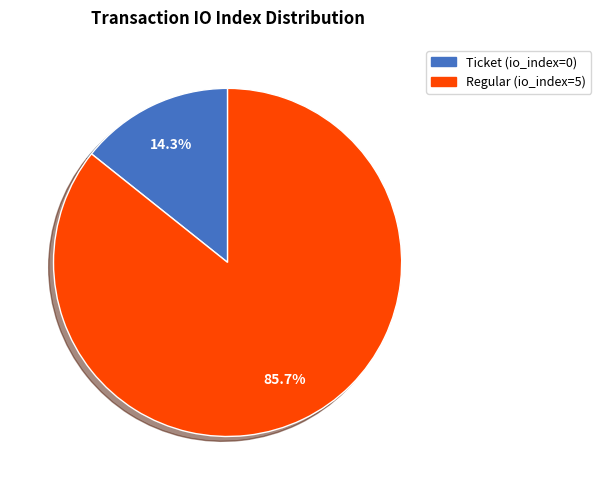

Which category accounts for the majority?

Regular (io_index=5)